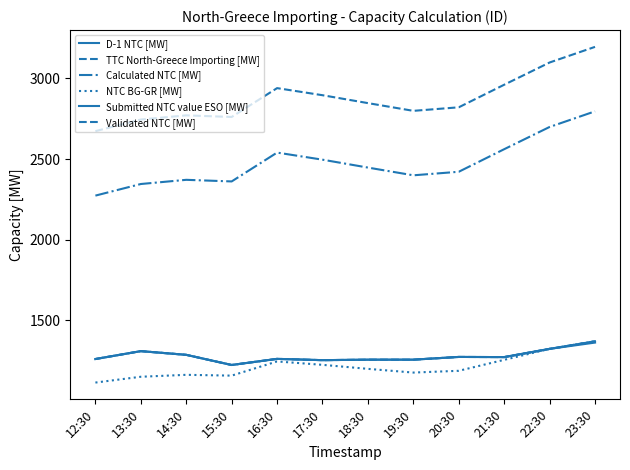

The TTC North-Greece Importing [MW] series shows 2961 at 21:30. True or false?

True